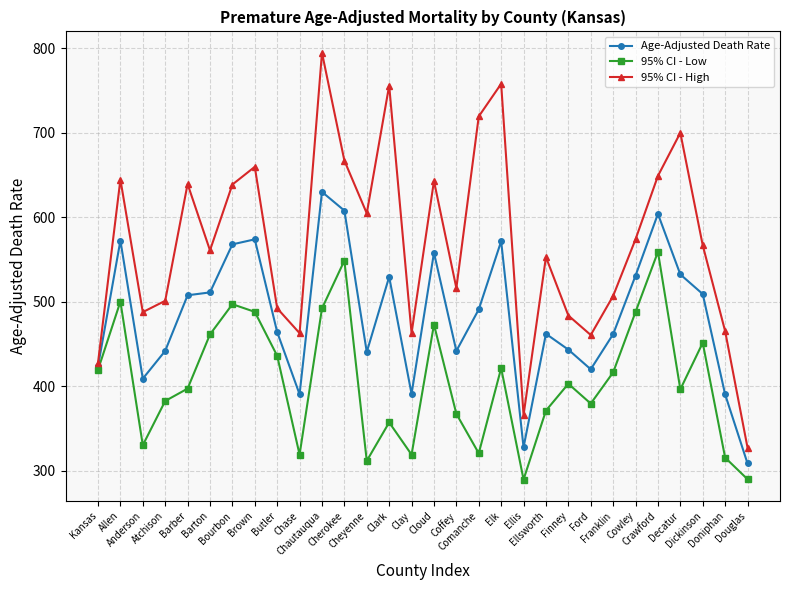

What is the total value across all series at Chase?

1172.4